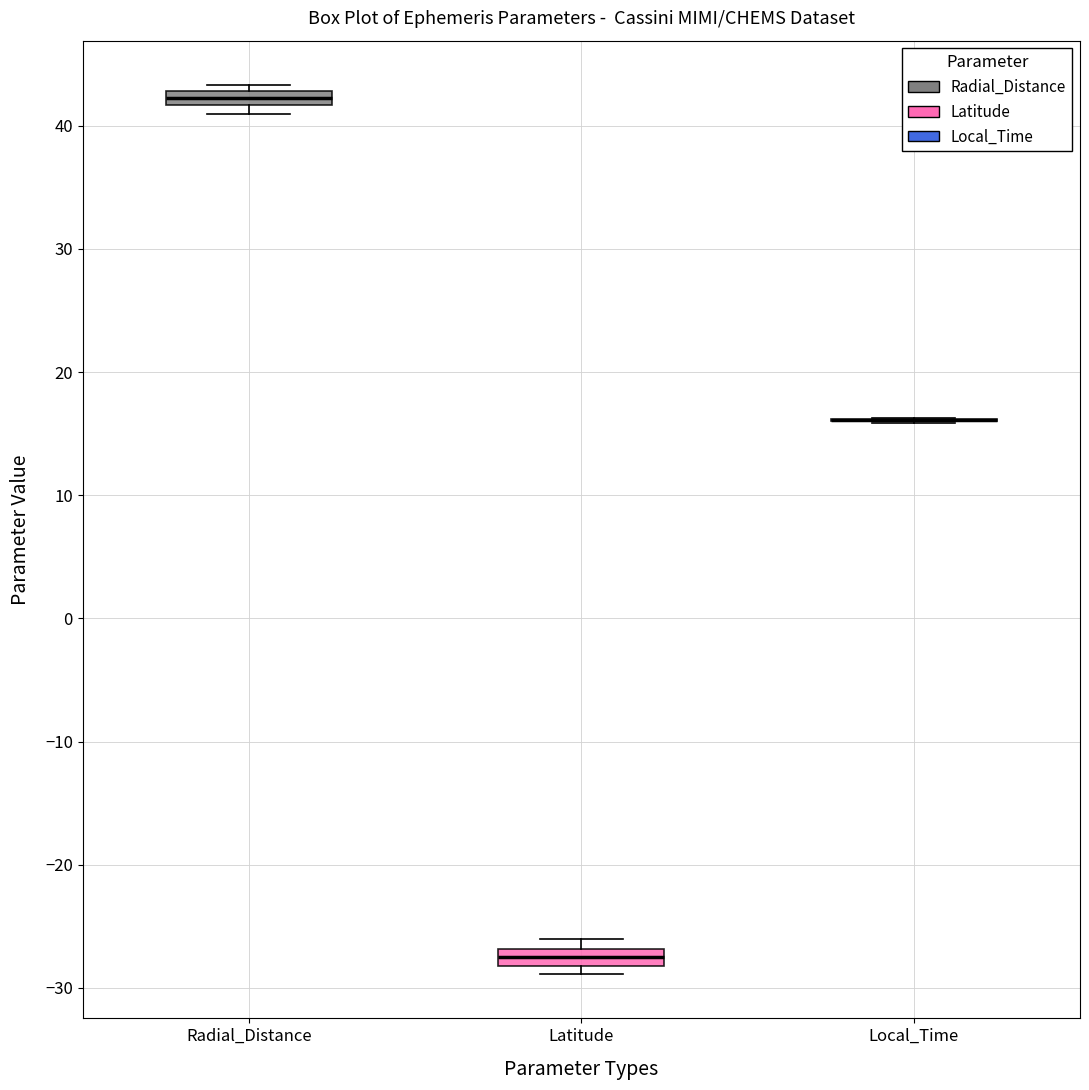

Where is the lower edge of the box for Radial_Distance on the y-axis? The values are not printed on the chart, so give them approximately, as read against the axis.

42